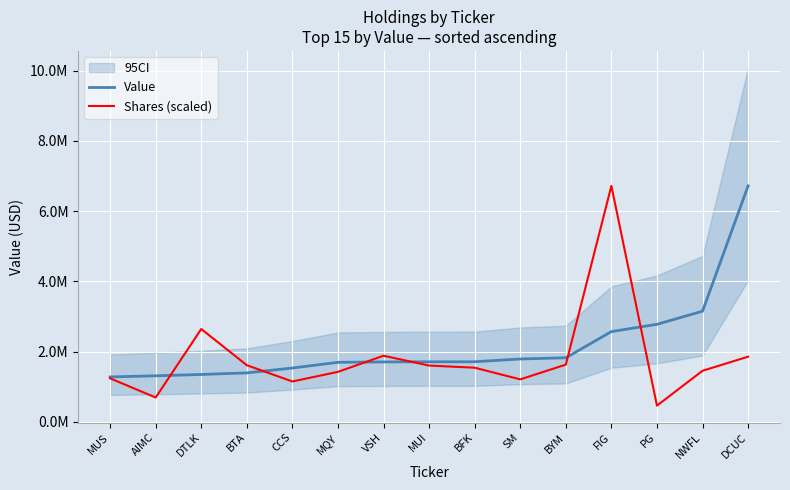

Which series changed the most between BTA and SM?

Shares (scaled)